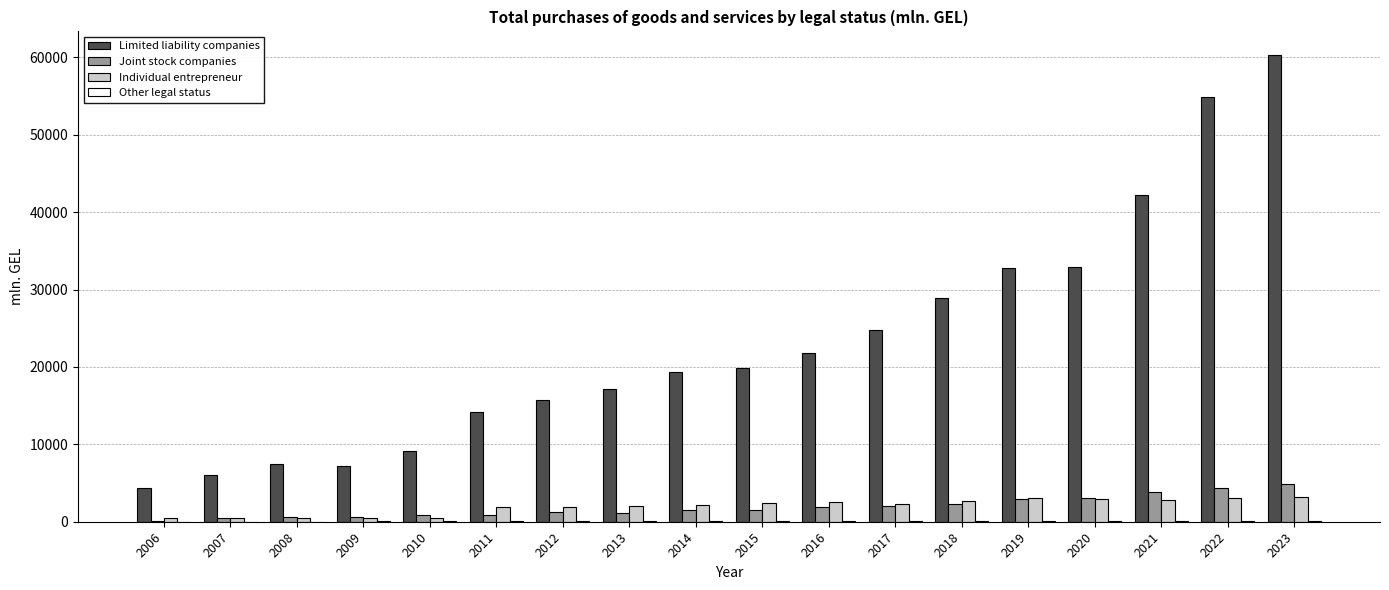

At which category does the chart reach its peak across all series?

2023